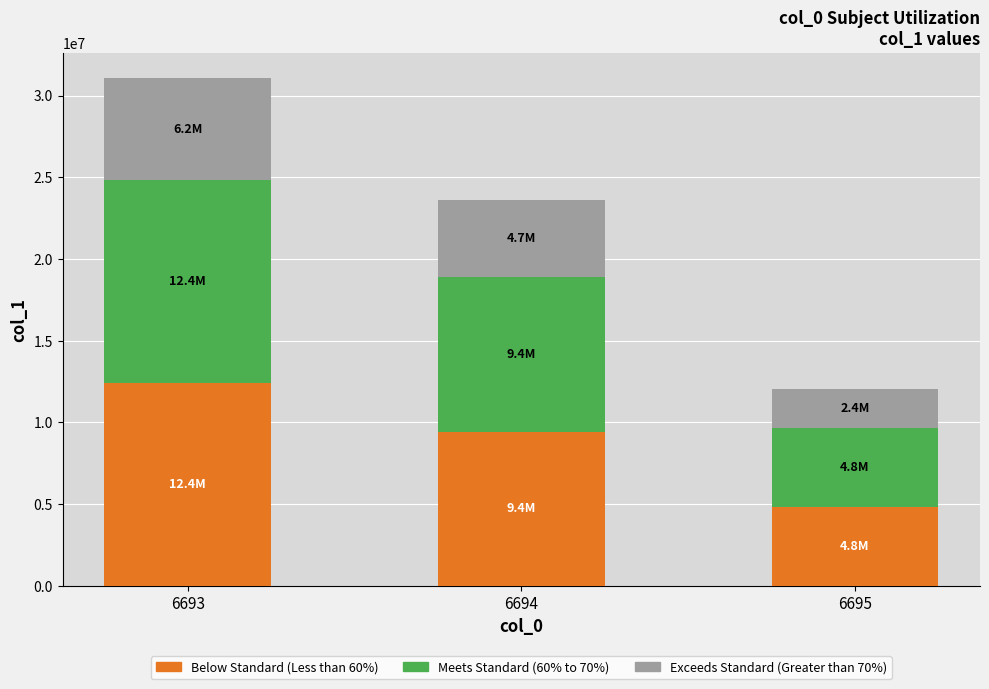

Reading left to right, what are the values for Below Standard (Less than 60%)?

6693=12427359.6	6694=9444598.8	6695=4826108.0